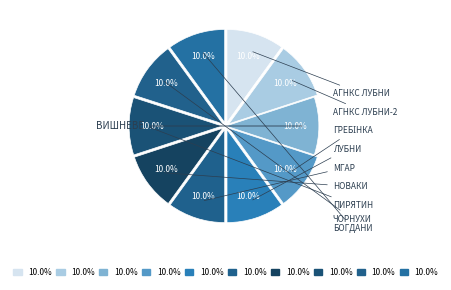

How many segments does this pie chart have?

10